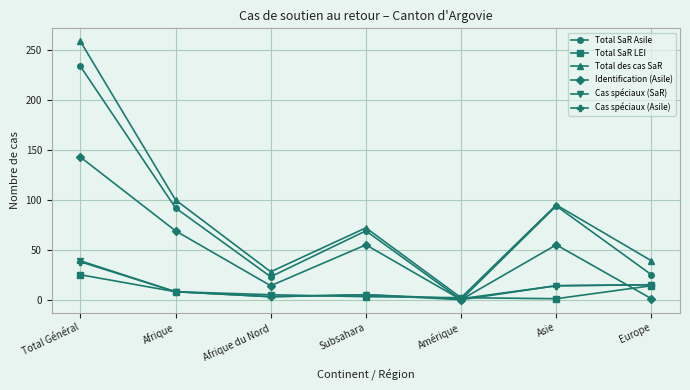

Where is the first local minimum for Identification (Asile)?

Afrique du Nord